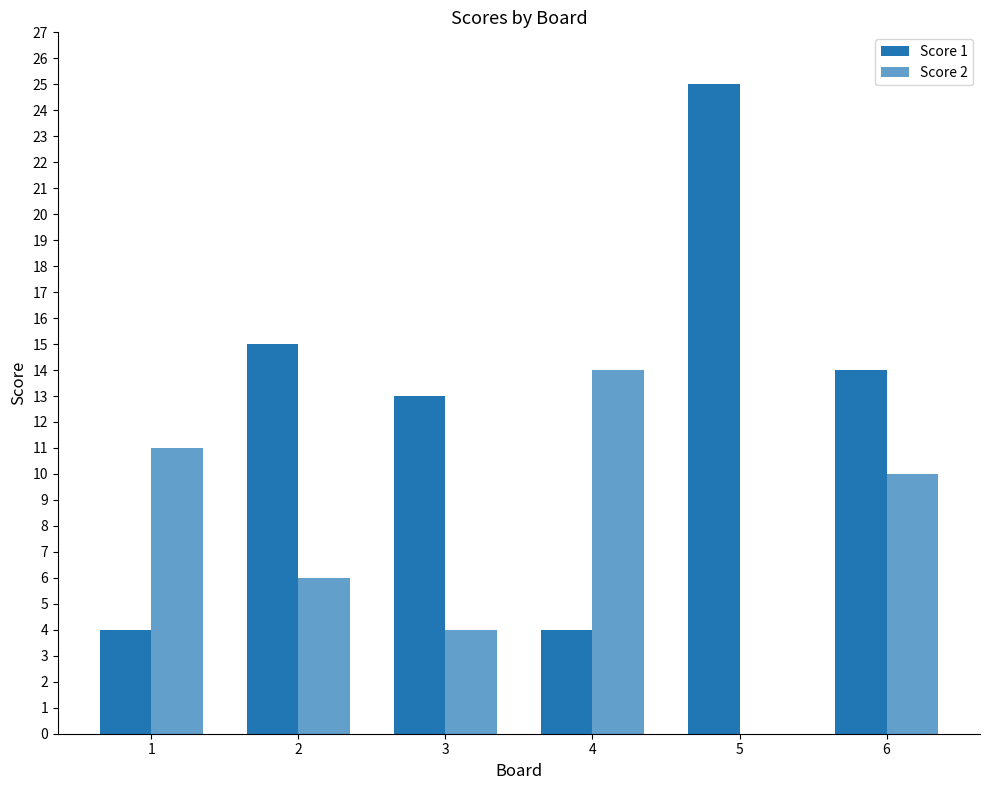

How many data points does each series have?

6